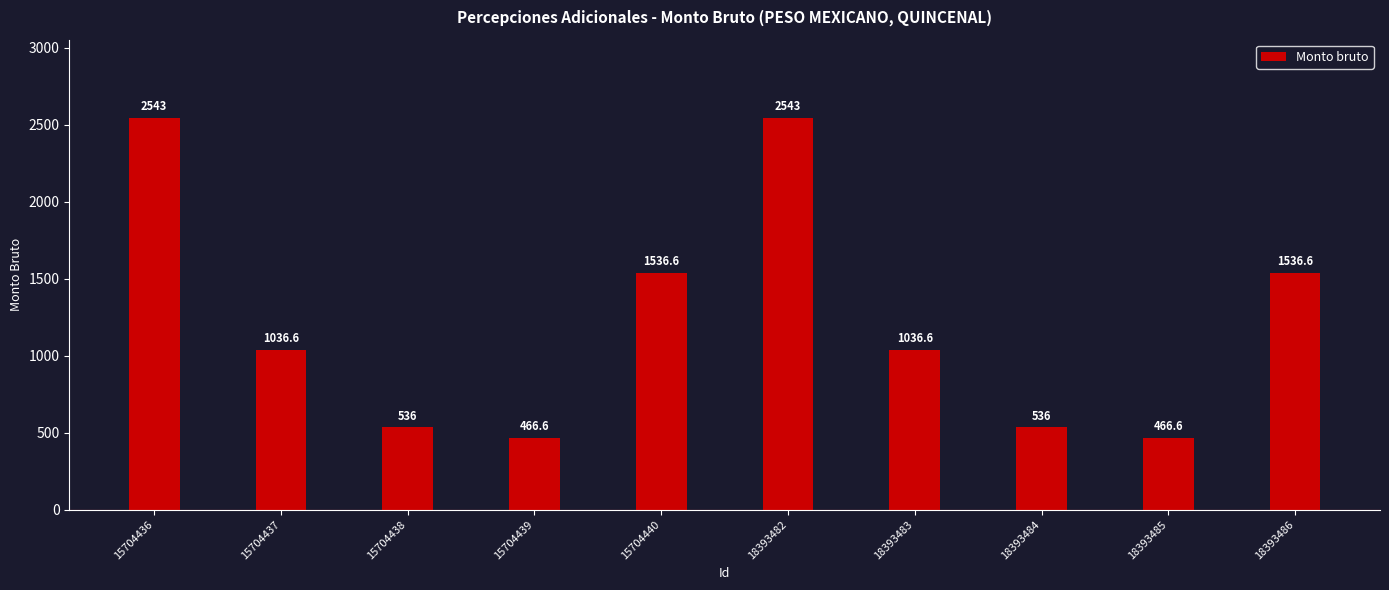

Reading left to right, what are all the values shown in this chart?

2543.0	1036.6	536.0	466.6	1536.6	2543.0	1036.6	536.0	466.6	1536.6